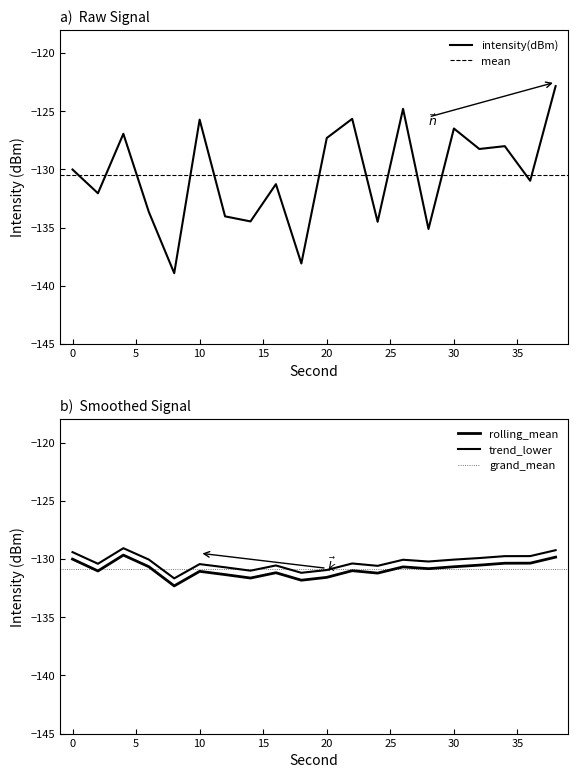

Which category has the lowest value across all series?

8